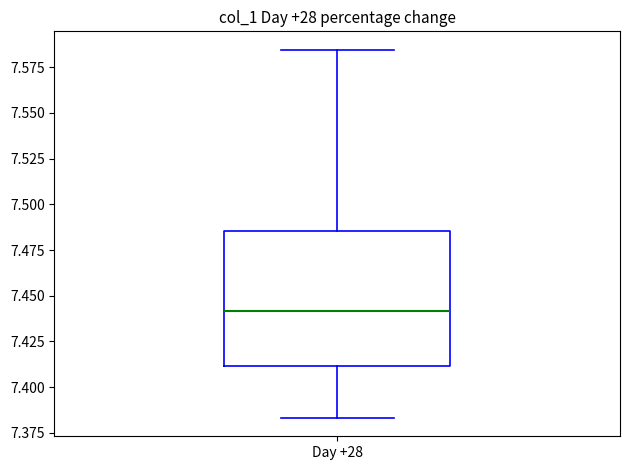

Read this box plot against the y-axis: the position of the median line, the range covered by the box, and the ends of both whiskers. The values are not printed on the chart, so give them approximately, as read against the axis.

median 7.440, box 7.410 to 7.485, whiskers 7.385 to 7.585